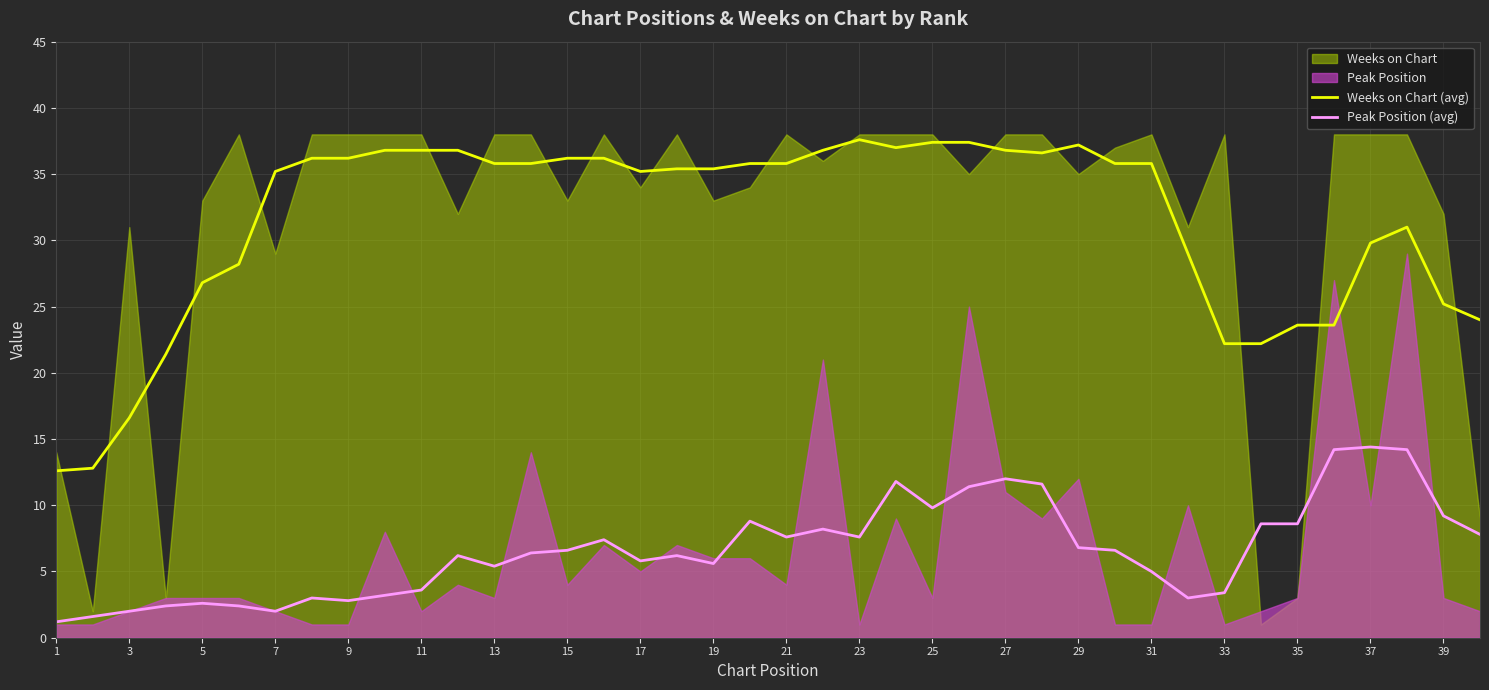

True or false: Weeks on Chart (avg) has more than 2 points higher than both neighbors.

True